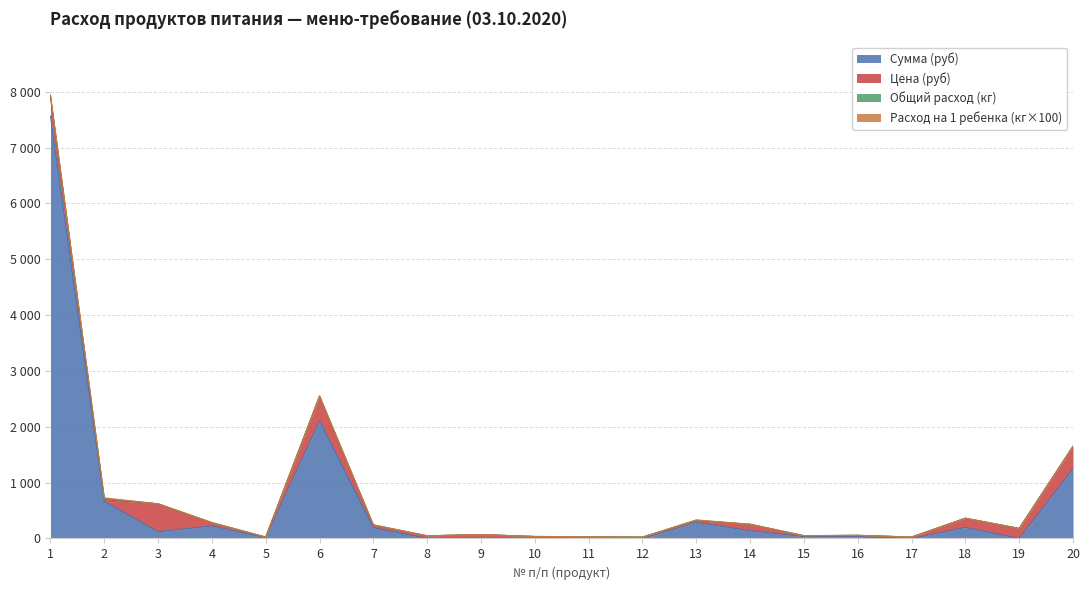

What is the difference between the maximum and second lowest values in the Цена (руб) series?

485.0